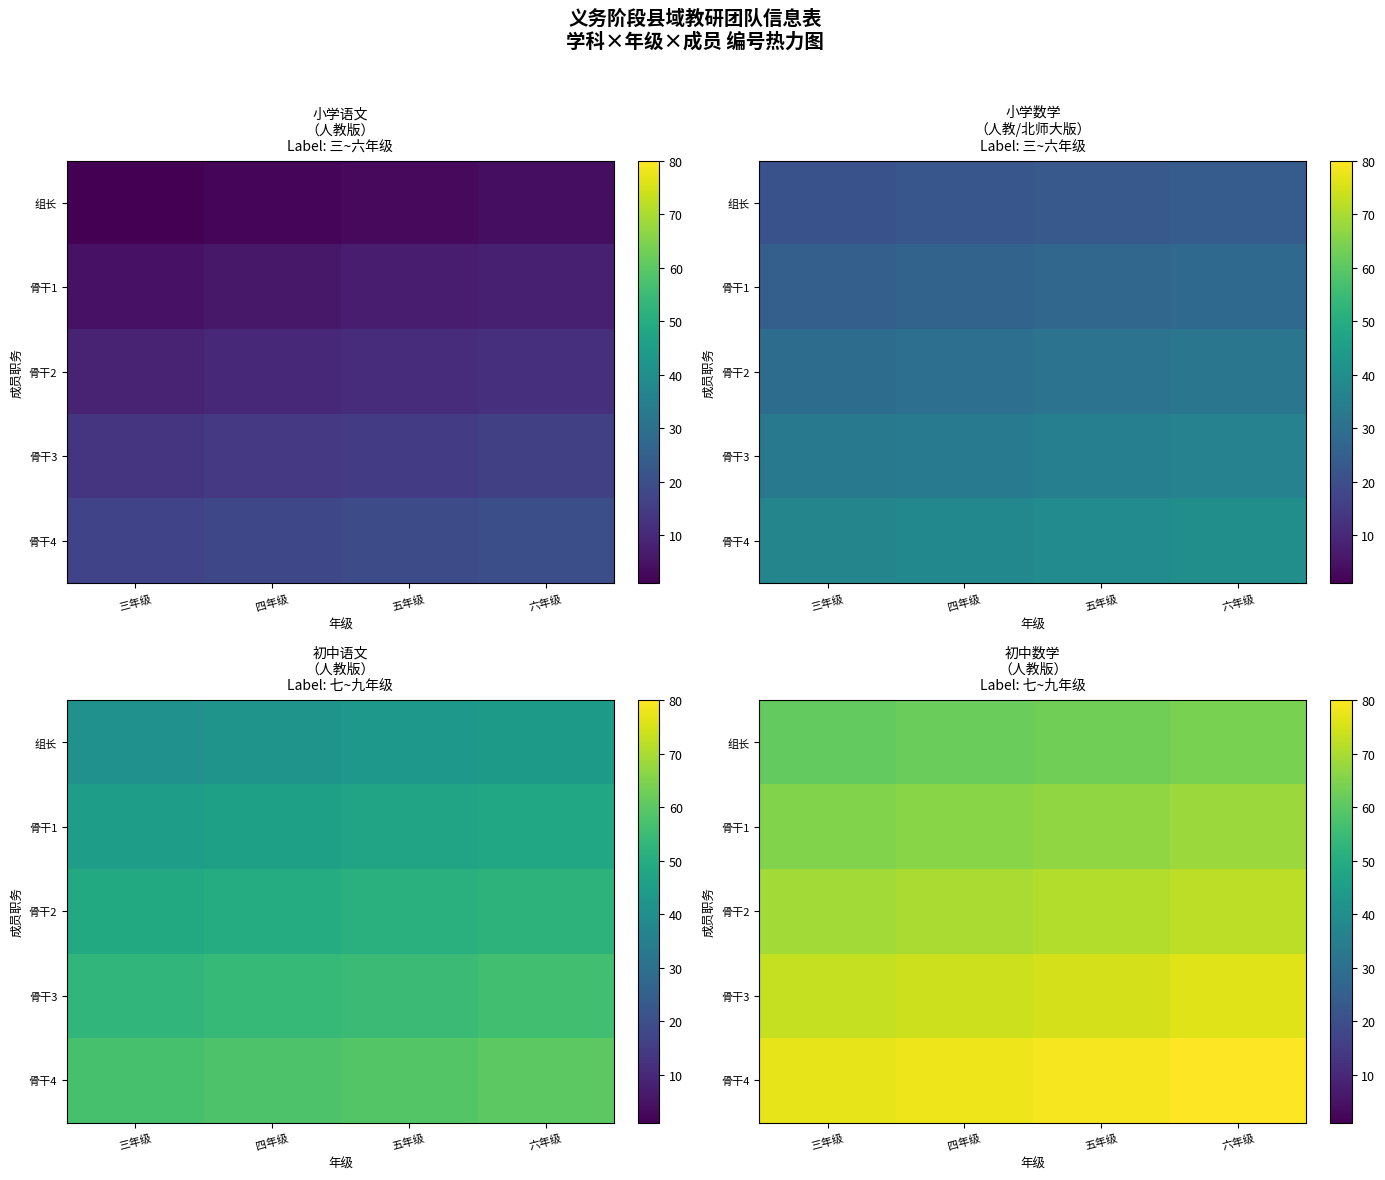

Is it true that 骨干1 equals 96 at 六年级?

False